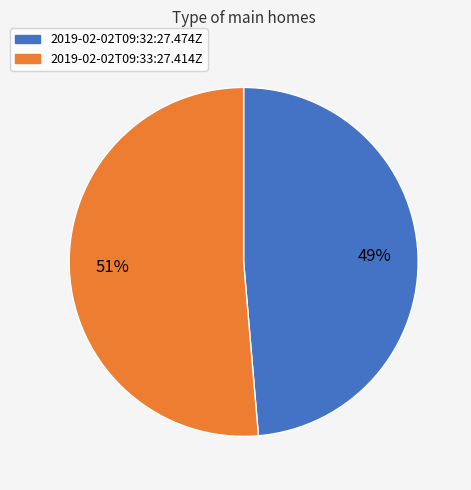

To the nearest percent, what is the average slice percentage?

50%